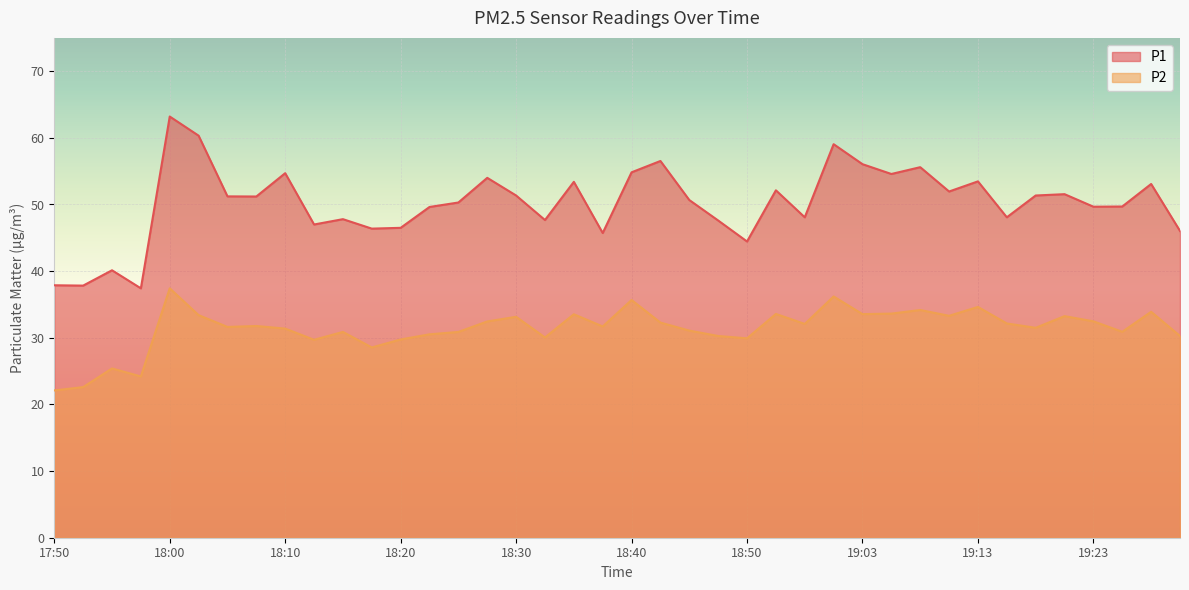

What is the difference between the maximum and minimum values in the P2 series?

15.3